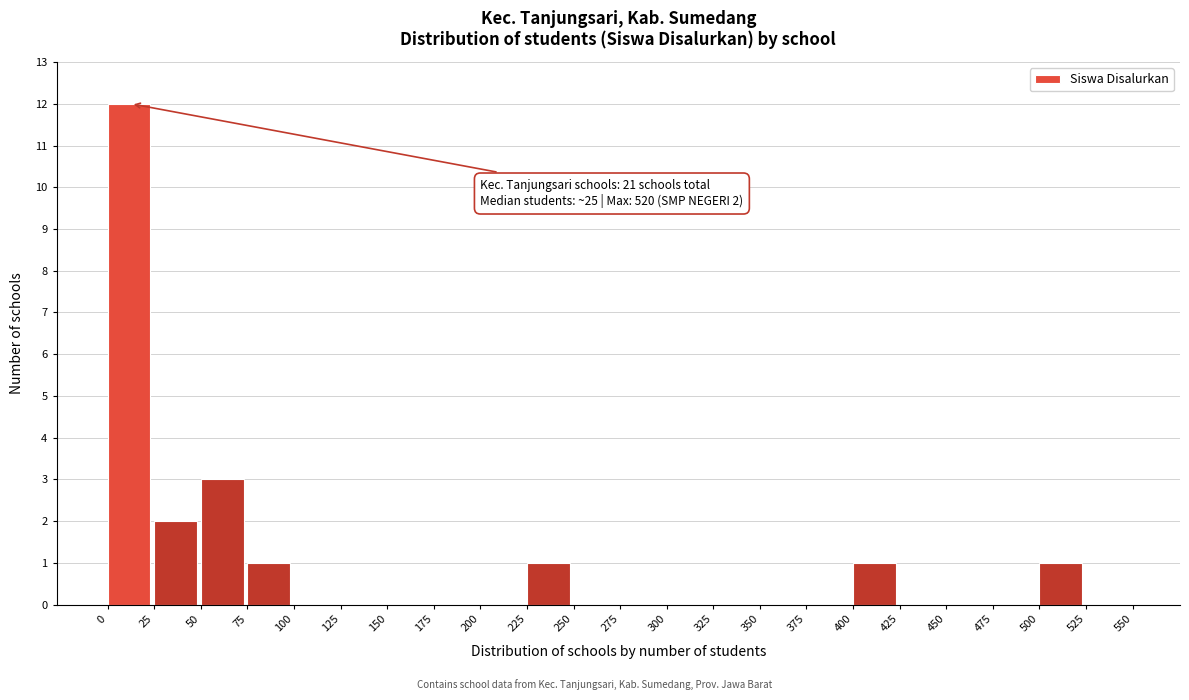

Which range on the x-axis has the tallest bar?

0 to 25